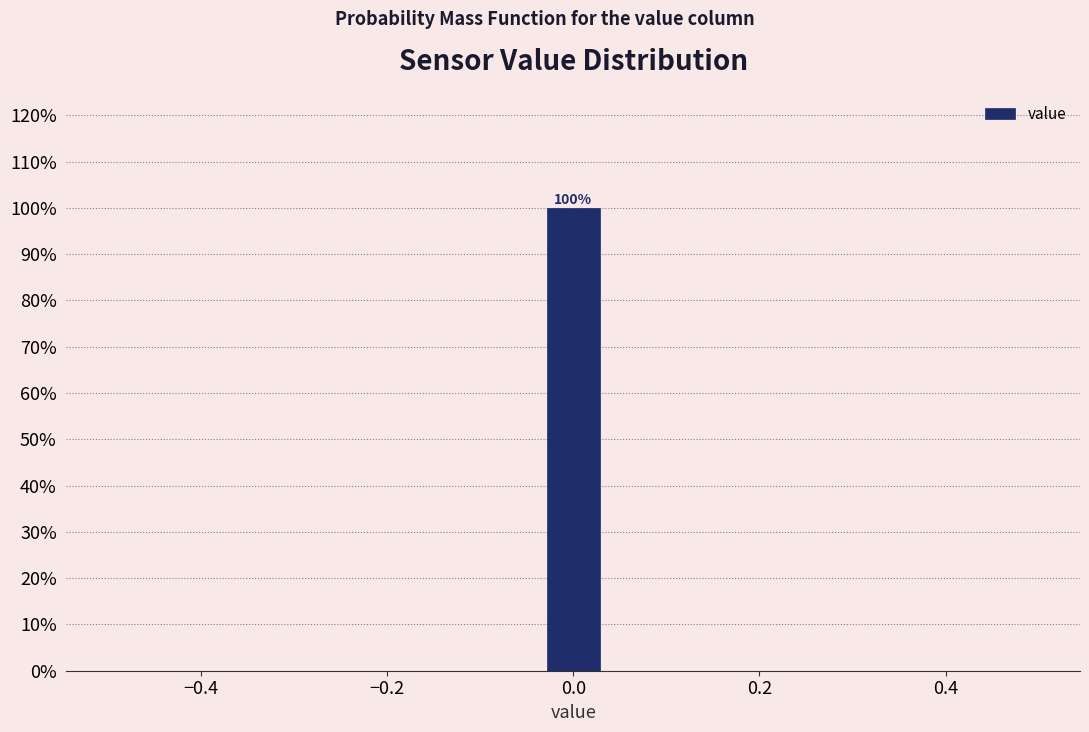

Read against the x-axis, roughly where is the centre of the tallest bar?

0.00